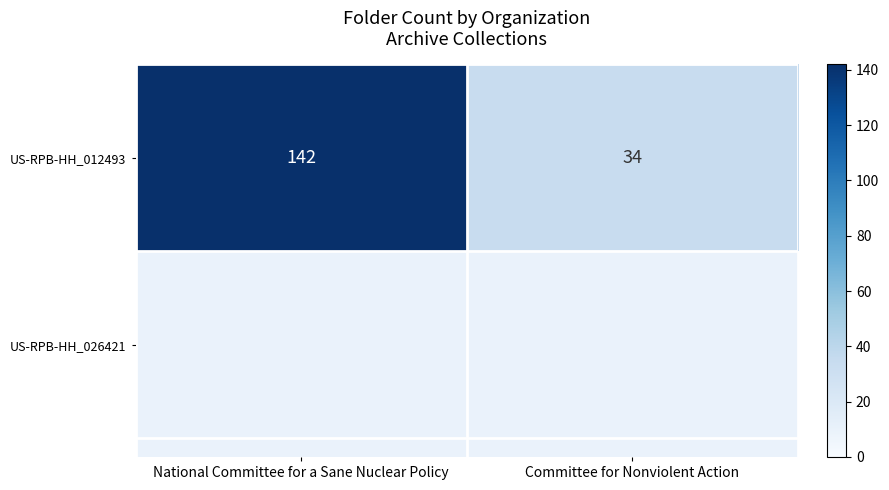

Is it true that the value at National Committee for a Sane Nuclear Policy is 142?

True